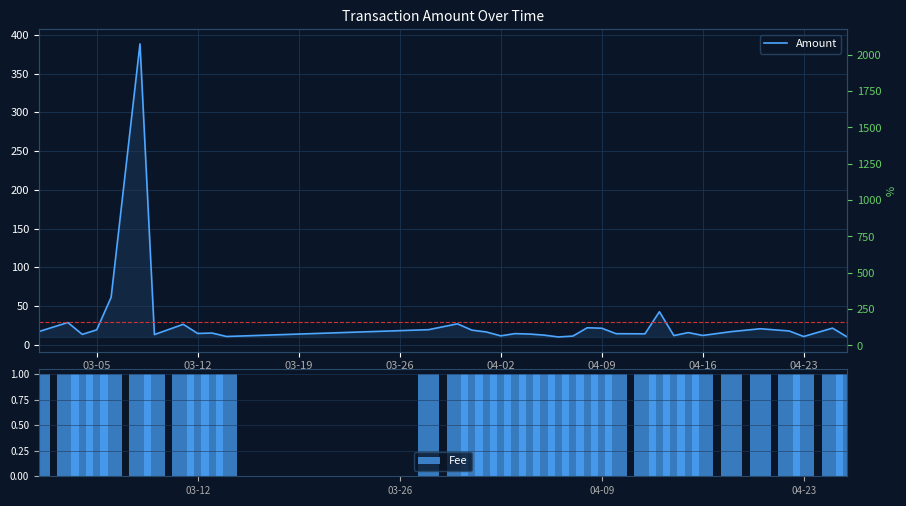

List the series in order of their overall mean, lowest first.

Fee, Amount